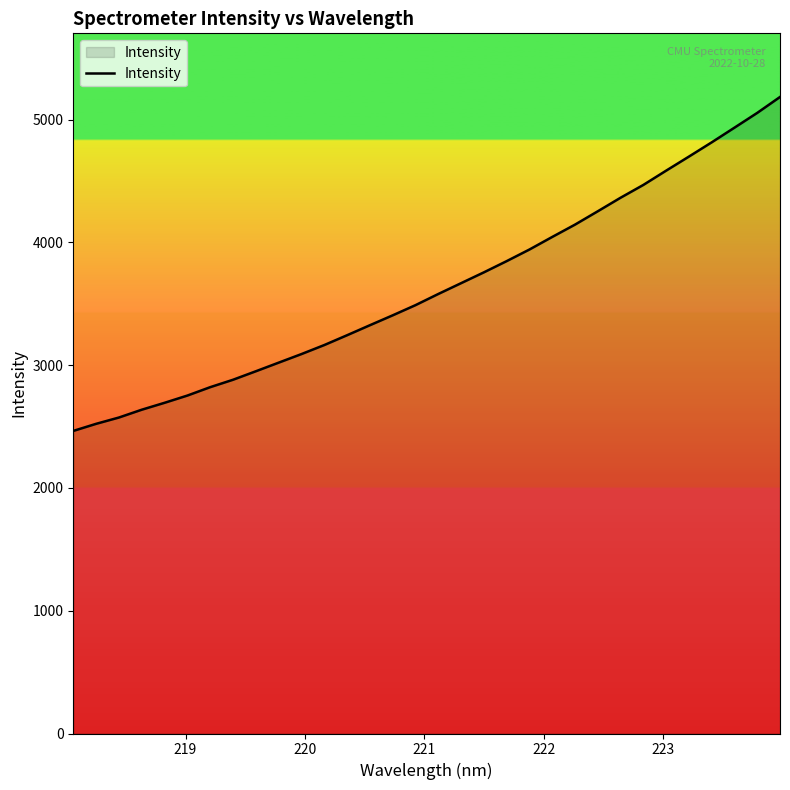

True or false: the data has more than 1 interior local peaks.

False